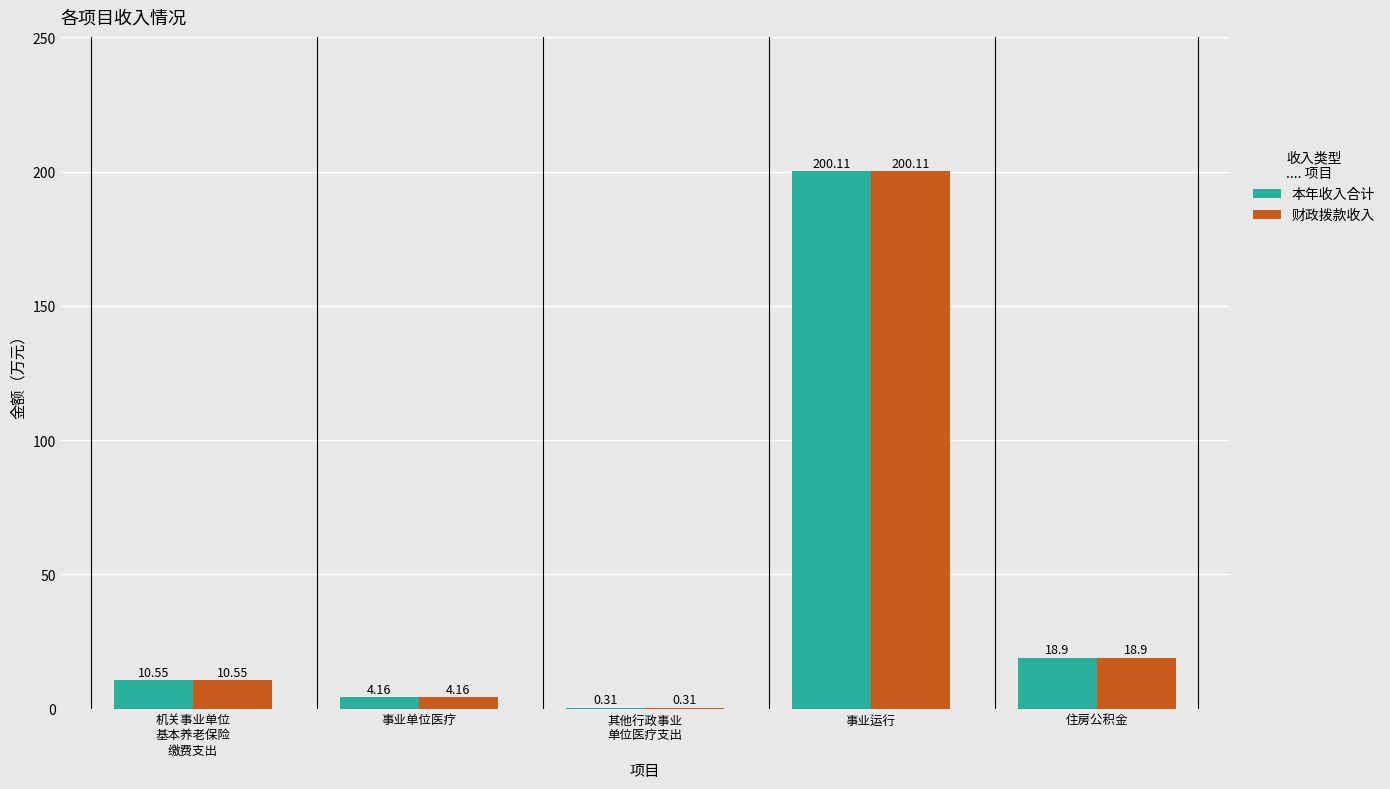

Is the value of 财政拨款收入 at 机关事业单位
基本养老保险
缴费支出 greater than the value of 本年收入合计 at 住房公积金?

No